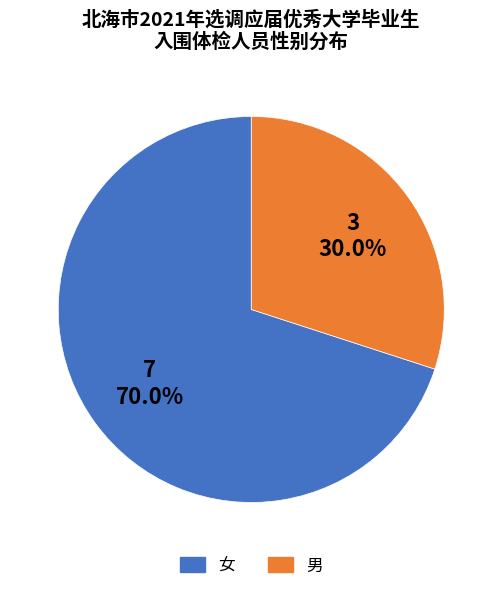

Is there a majority slice in this chart?

Yes